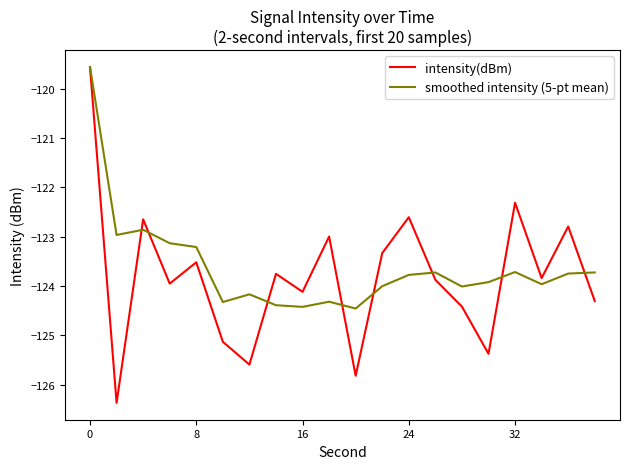

What is the minimum value for smoothed intensity (5-pt mean)?

-124.5